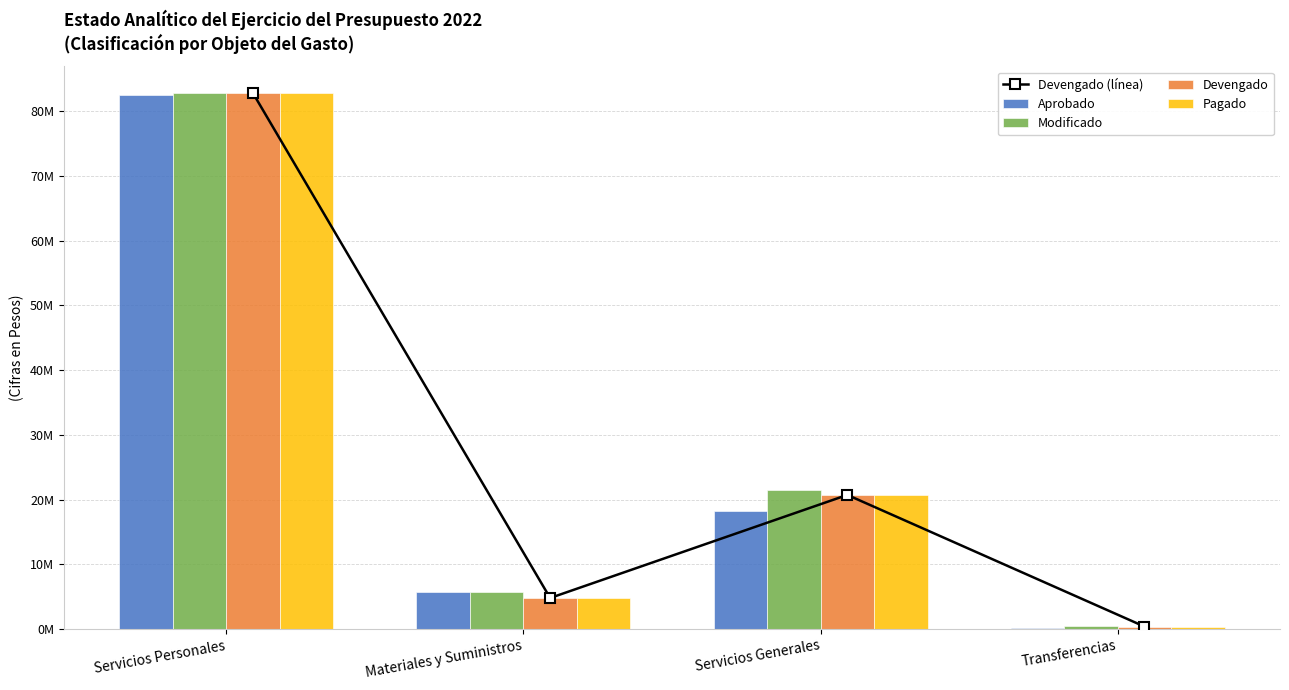

Reading left to right, extract all data points from this chart.

Devengado (línea): 82793873	4790576	20715381	371929
Aprobado: 82437563	5675262	18157297	218465
Modificado: 82793873	5675262	21519307	413104
Devengado: 82793873	4790576	20715381	371929
Pagado: 82793873	4790576	20715381	371929